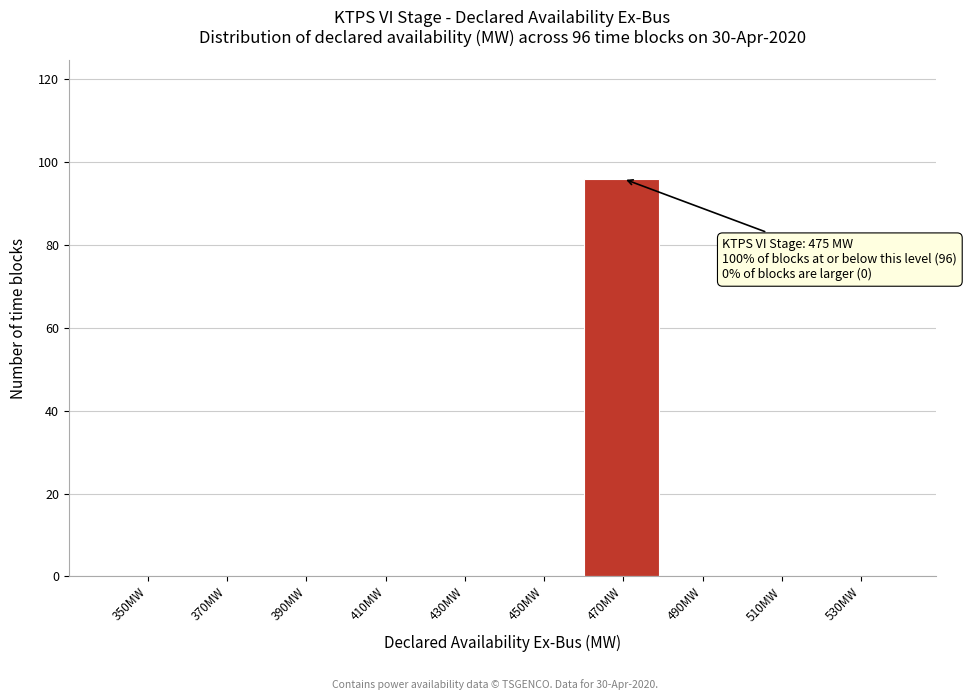

Reading left to right, list all the values displayed in this chart.

350MW=0	370MW=0	390MW=0	410MW=0	430MW=0	450MW=0	470MW=96	490MW=0	510MW=0	530MW=0